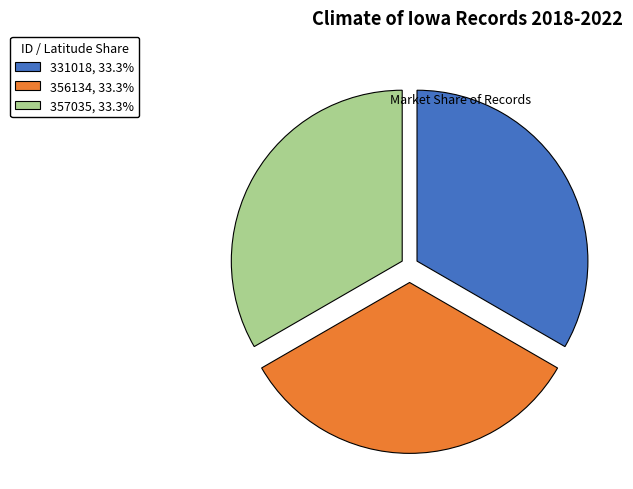

Combined, do 356134 and 331018 account for over 50%?

Yes